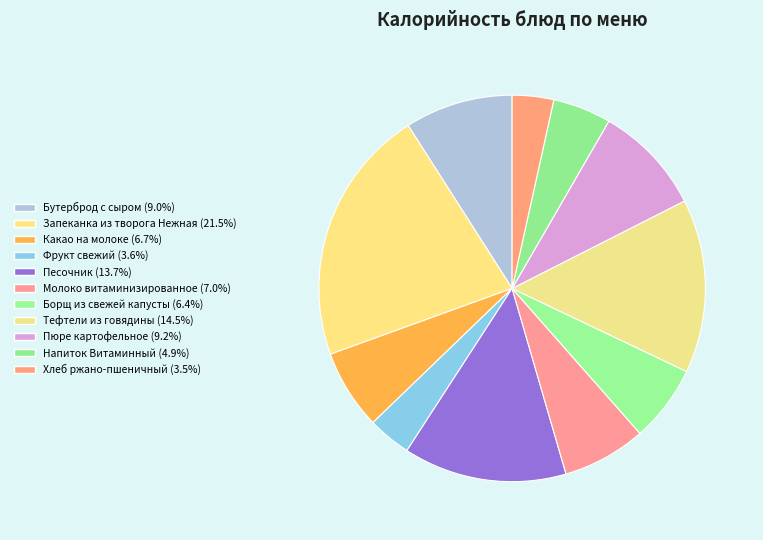

The Напиток Витаминный slice represents 5% of the pie. True or false?

True